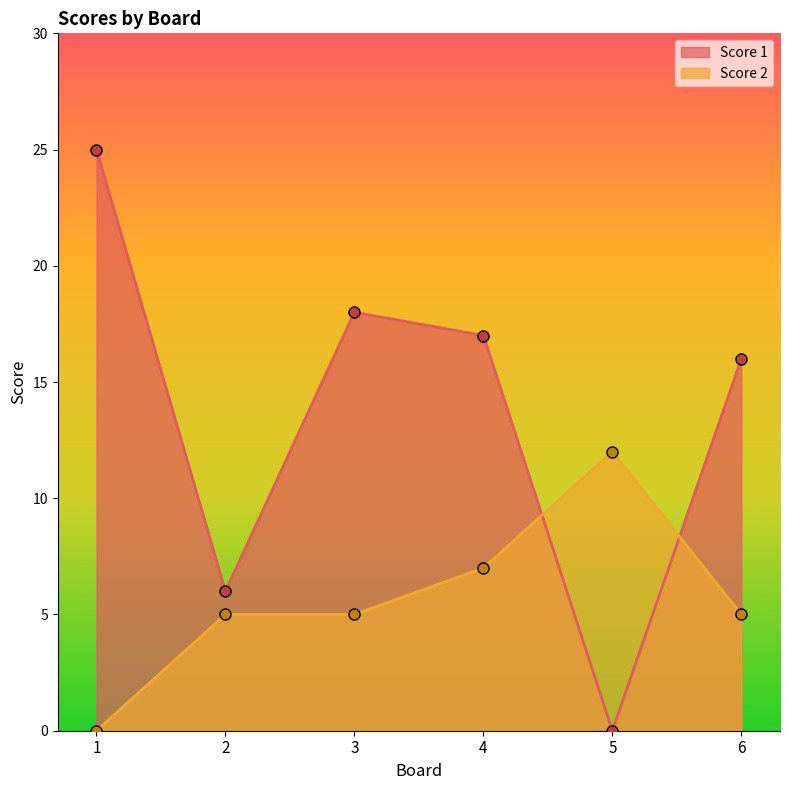

What is the value of the Score 2 point at the 3rd from the left?

5